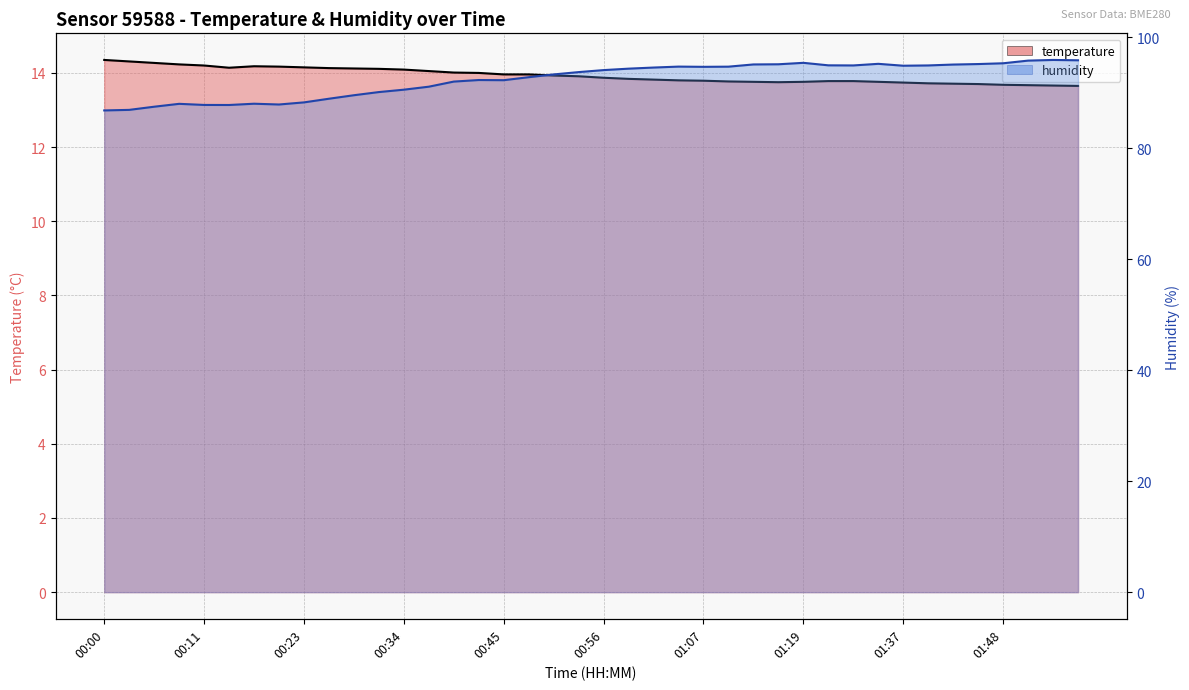

What is the total value across all series at 00:48?

106.8